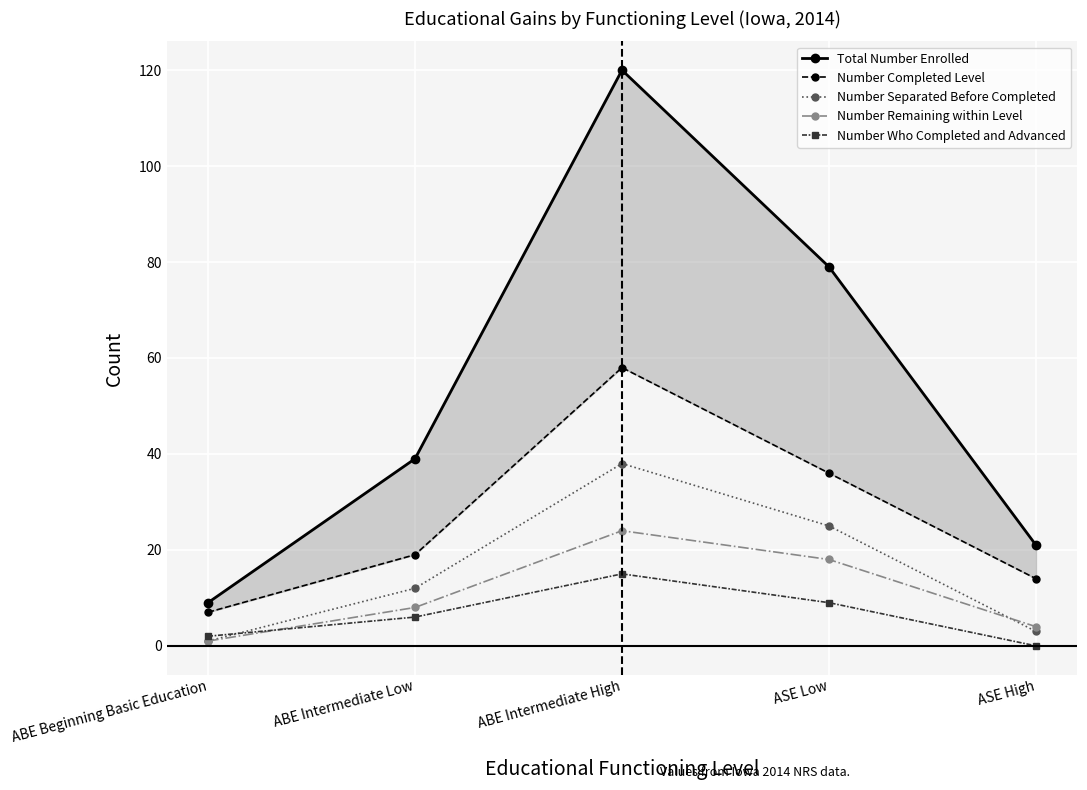

What is the average value of the Number Separated Before Completed series?

16